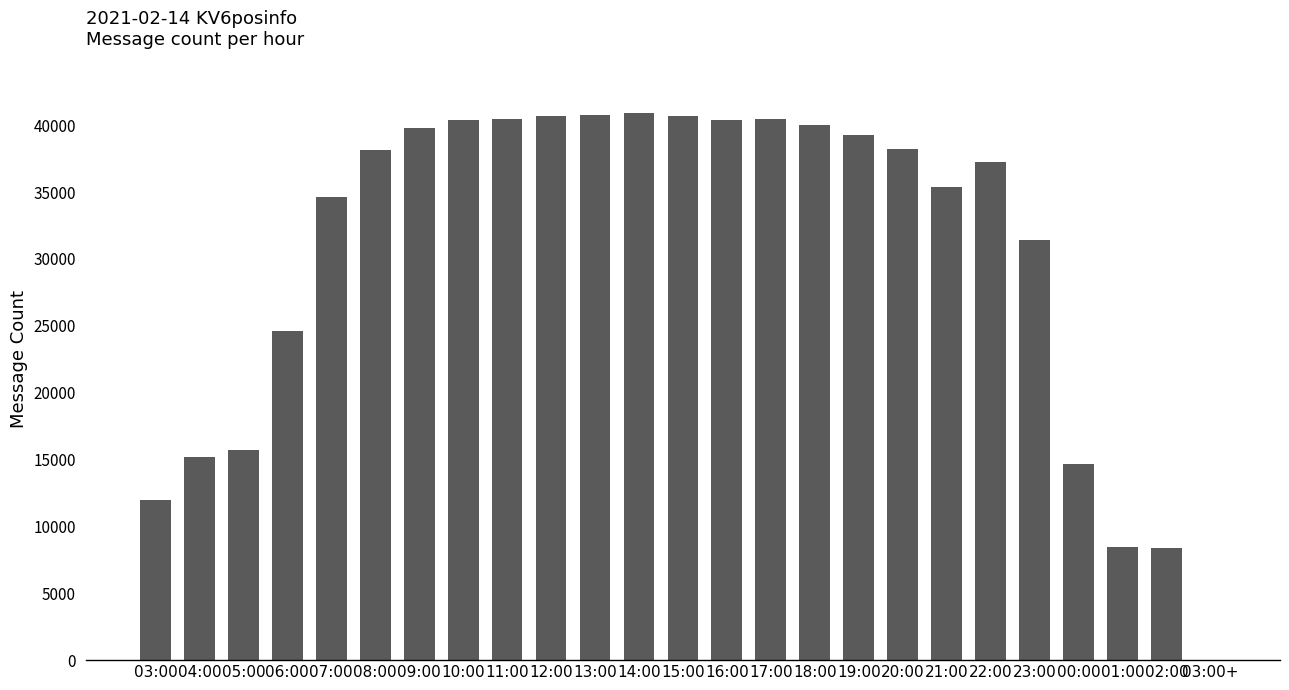

What is the maximum value shown in the chart?

40879